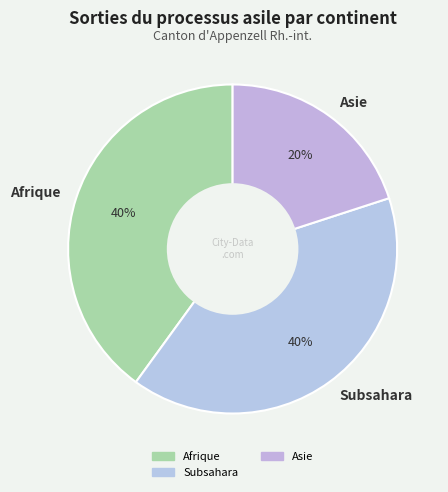

Which has a higher value, Asie or Afrique?

Afrique